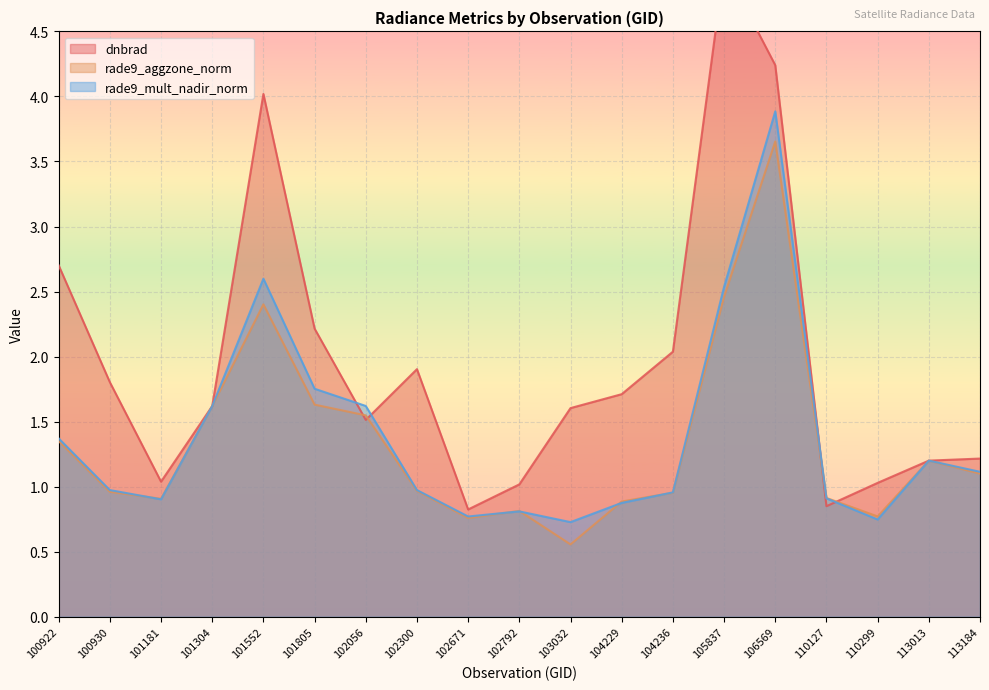

What is the approximate value of rade9_aggzone_norm at 105837?

2.5